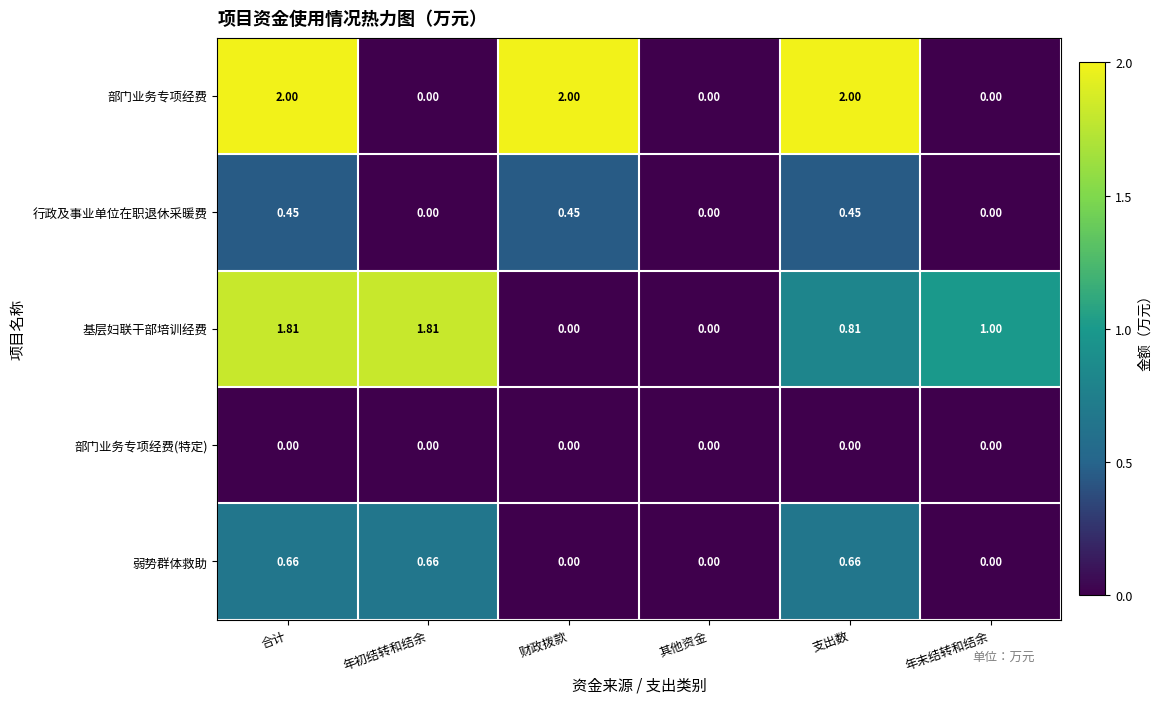

At which category is the sum across all series the highest?

合计